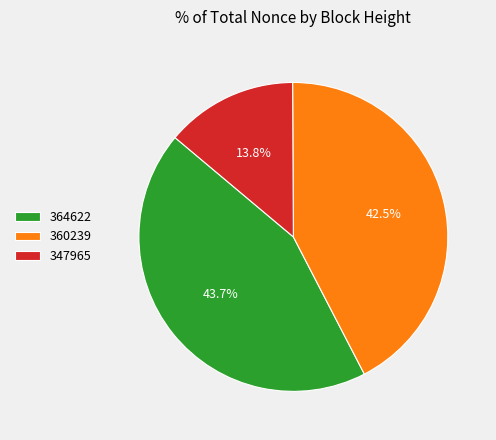

What percentage is NOT represented by 364622?

56.3%